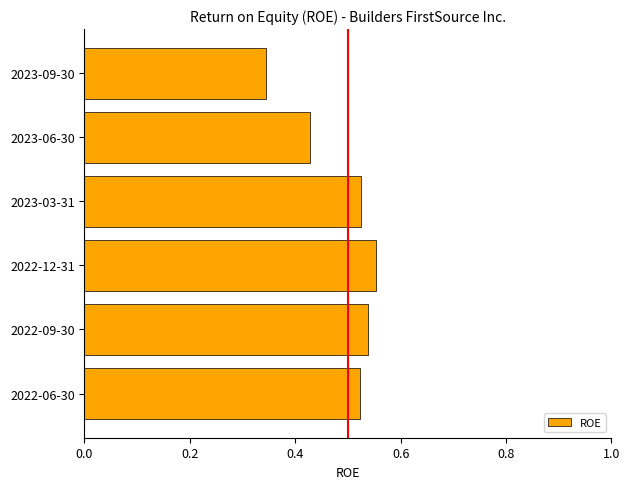

Where is the data nearest to the value 0?

2023-09-30